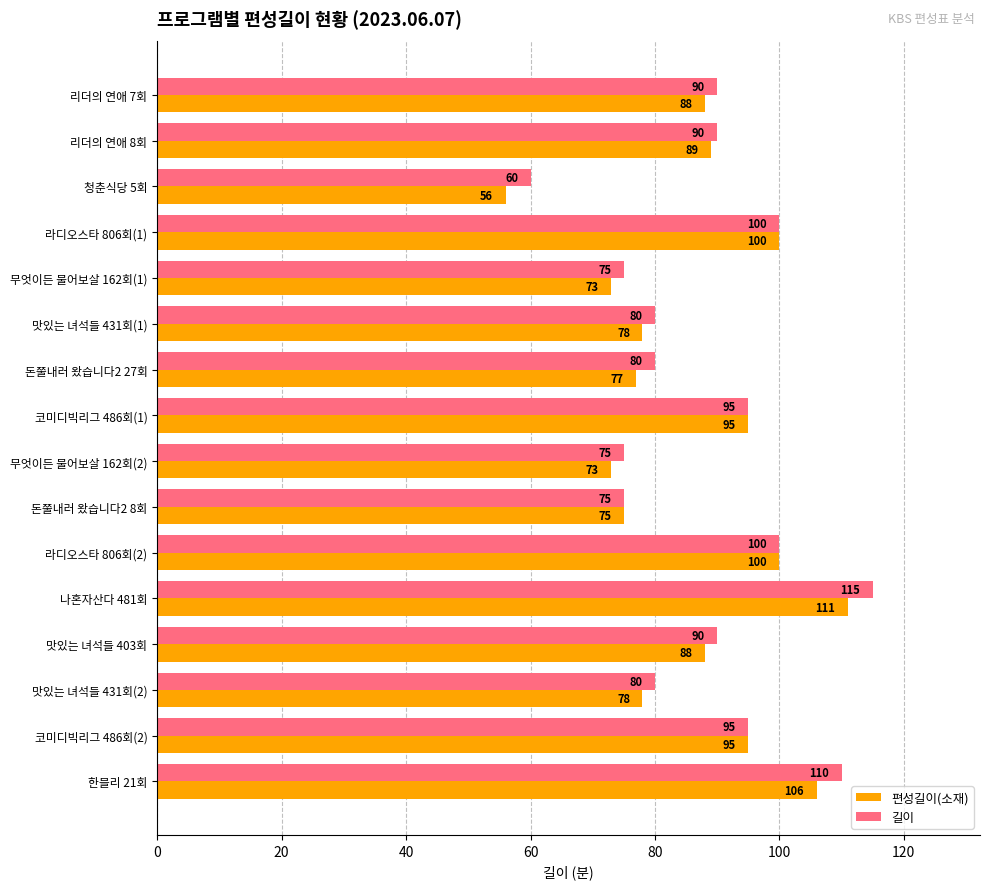

Which series changed the most between 맛있는 녀석들 431회(1) and 코미디빅리그 486회(2)?

편성길이(소재)